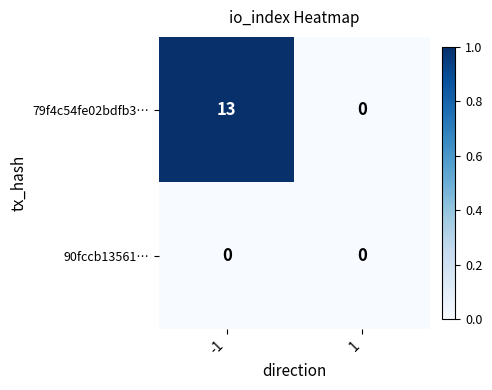

The 79f4c54fe02bdfb3… series shows 13 at -1. True or false?

True